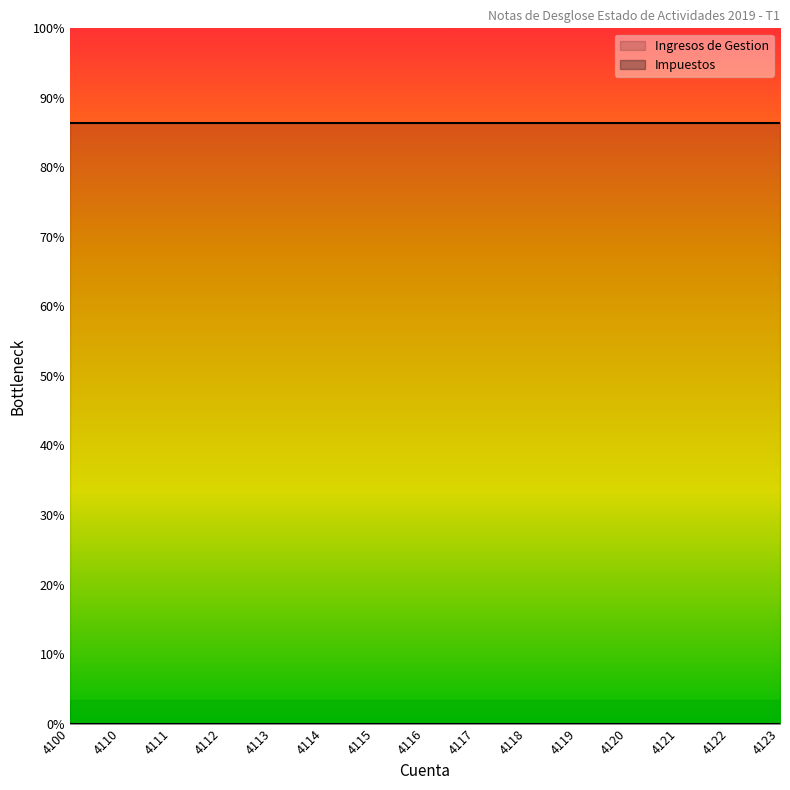

How many lines are shown in the chart?

2